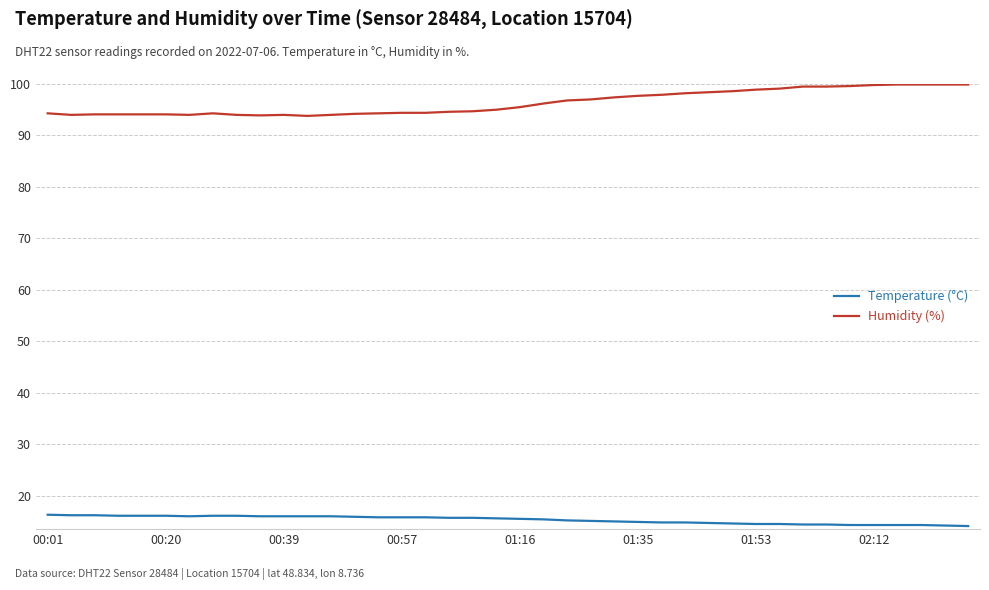

List the series in order of their peak value, highest first.

Humidity (%), Temperature (°C)